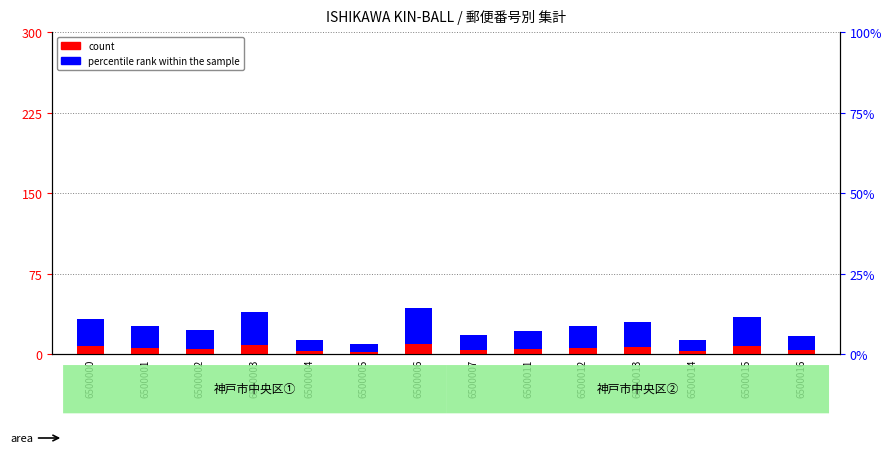

Rank the categories by percentile rank within the sample value from lowest to highest.

6500005, 6500004, 6500014, 6500016, 6500007, 6500011, 6500002, 6500001, 6500012, 6500013, 6500000, 6500015, 6500003, 6500006